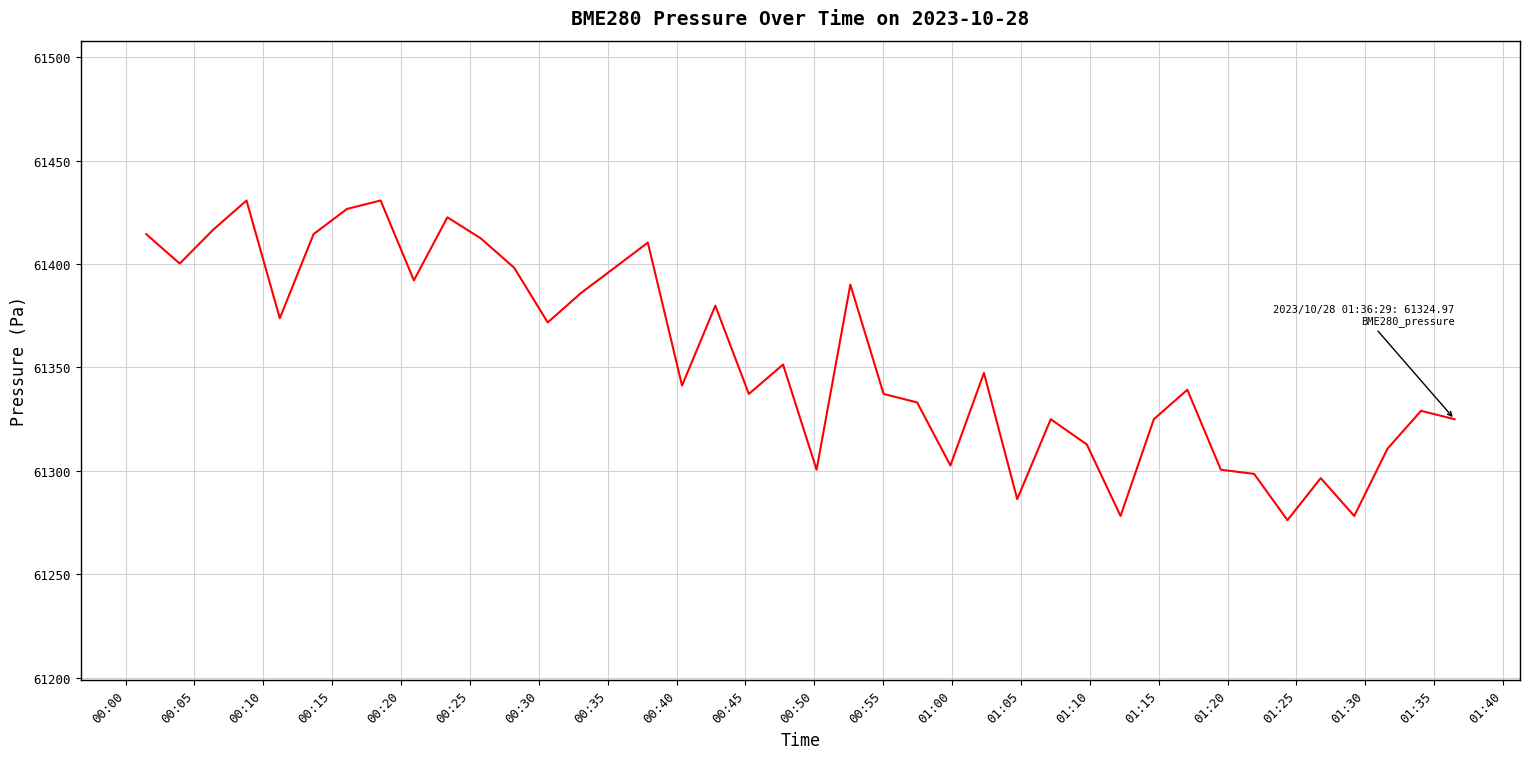

What is the smallest value displayed?

61276.2